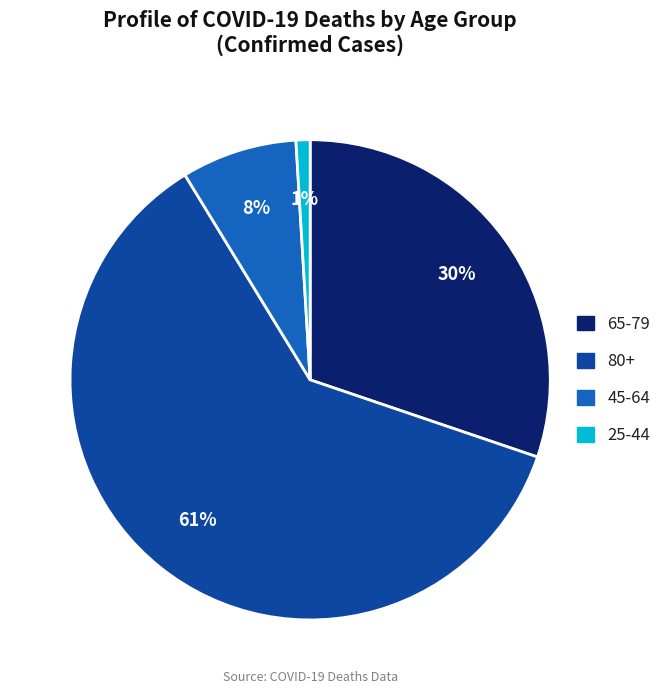

To the nearest percent, what percentage of the pie is 65-79?

30%